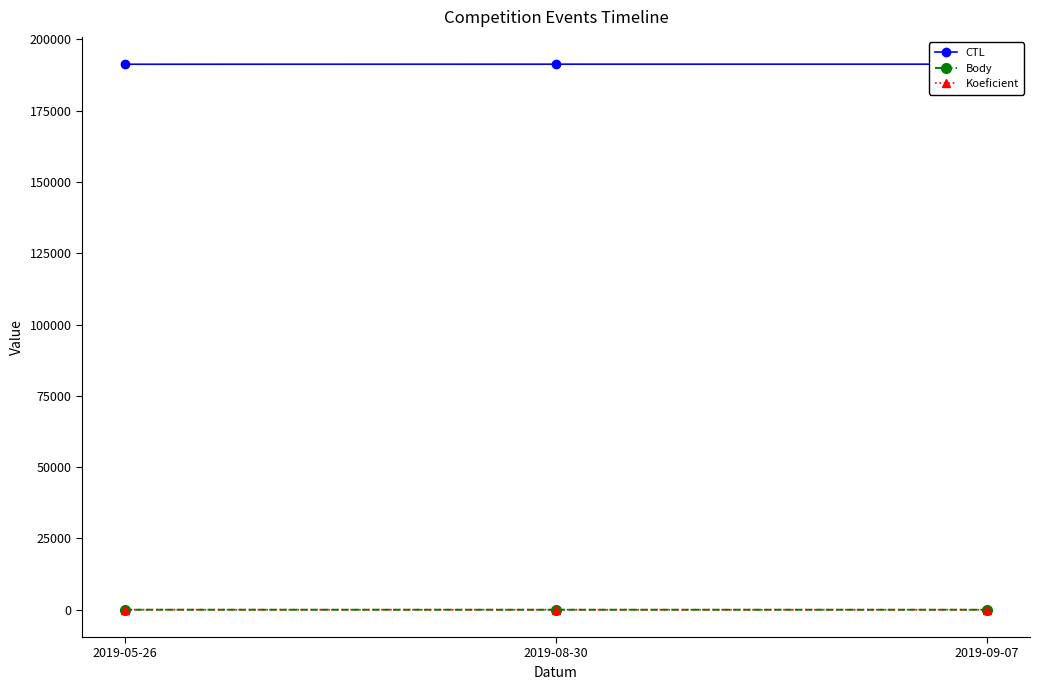

Read the Body value at 2019-08-30.

3